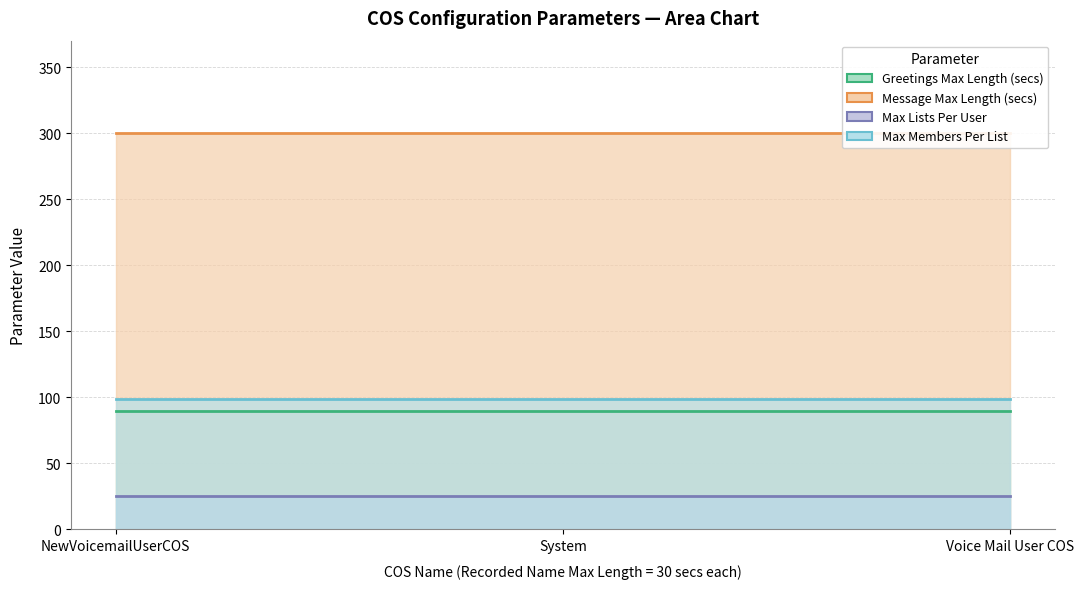

Reading left to right, transcribe all the data shown in this chart.

Greetings Max Length (secs): NewVoicemailUserCOS=90	System=90	Voice Mail User COS=90
Message Max Length (secs): NewVoicemailUserCOS=300	System=300	Voice Mail User COS=300
Max Lists Per User: NewVoicemailUserCOS=25	System=25	Voice Mail User COS=25
Max Members Per List: NewVoicemailUserCOS=99	System=99	Voice Mail User COS=99